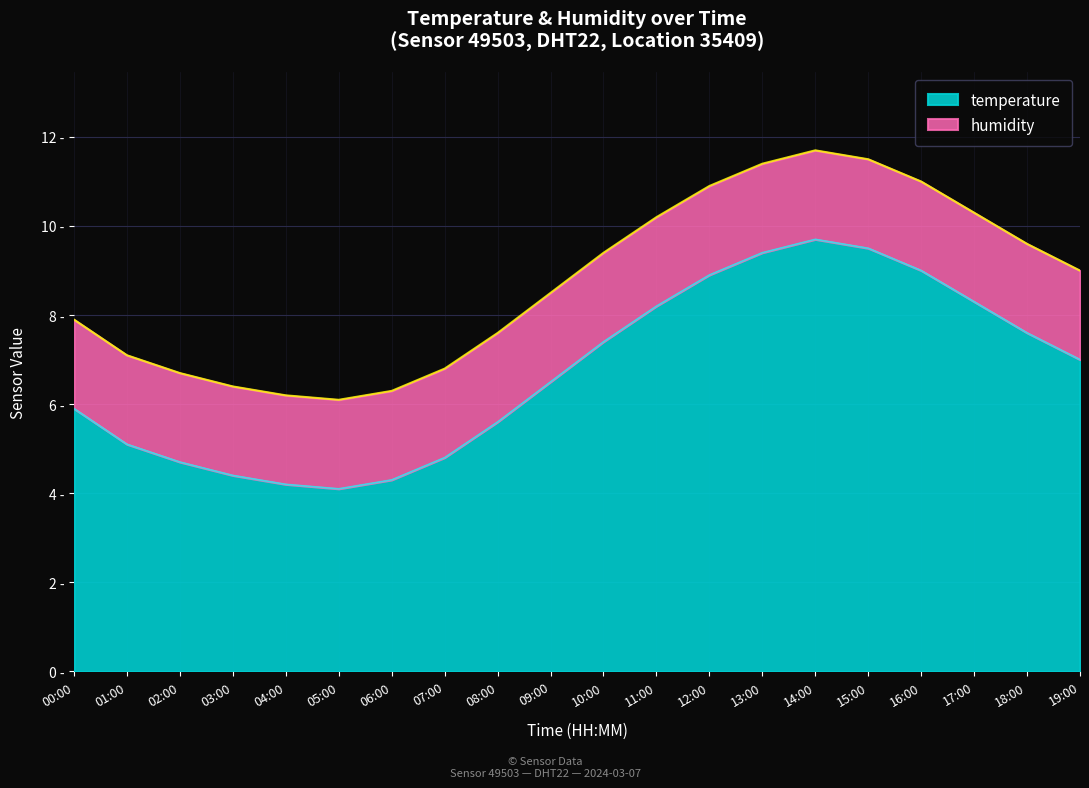

What position from the left is 08:00?

9